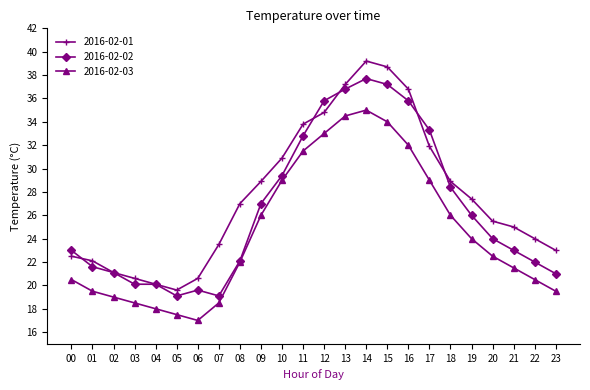

How many values in the 2016-02-02 series are below 24?

12